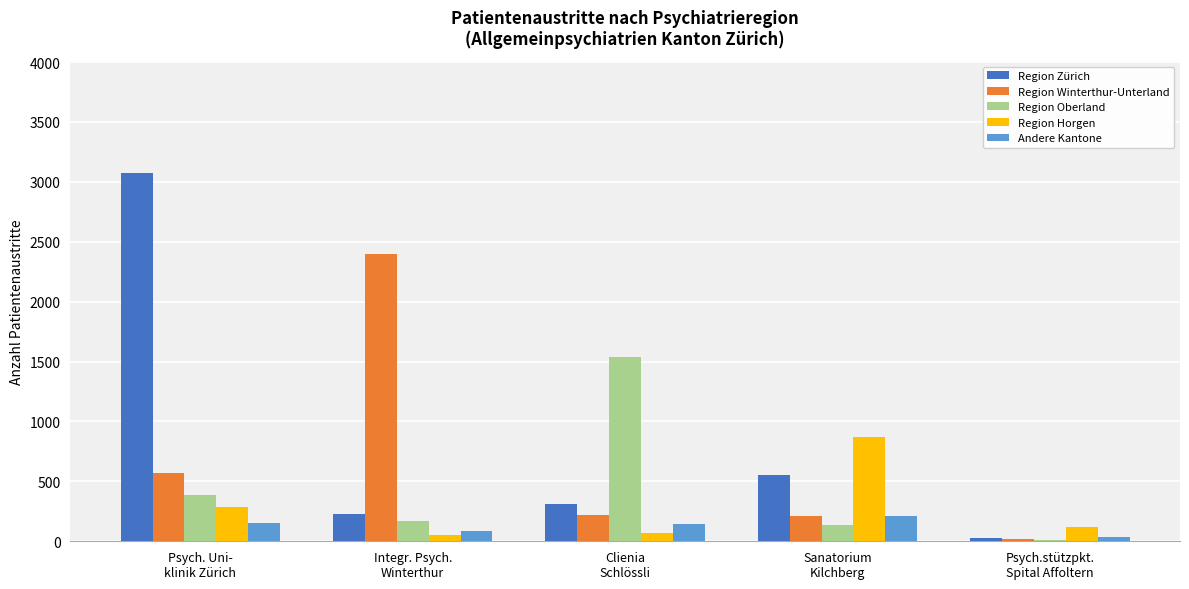

What are all the series names shown in the legend?

Region Zürich, Region Winterthur-Unterland, Region Oberland, Region Horgen, Andere Kantone